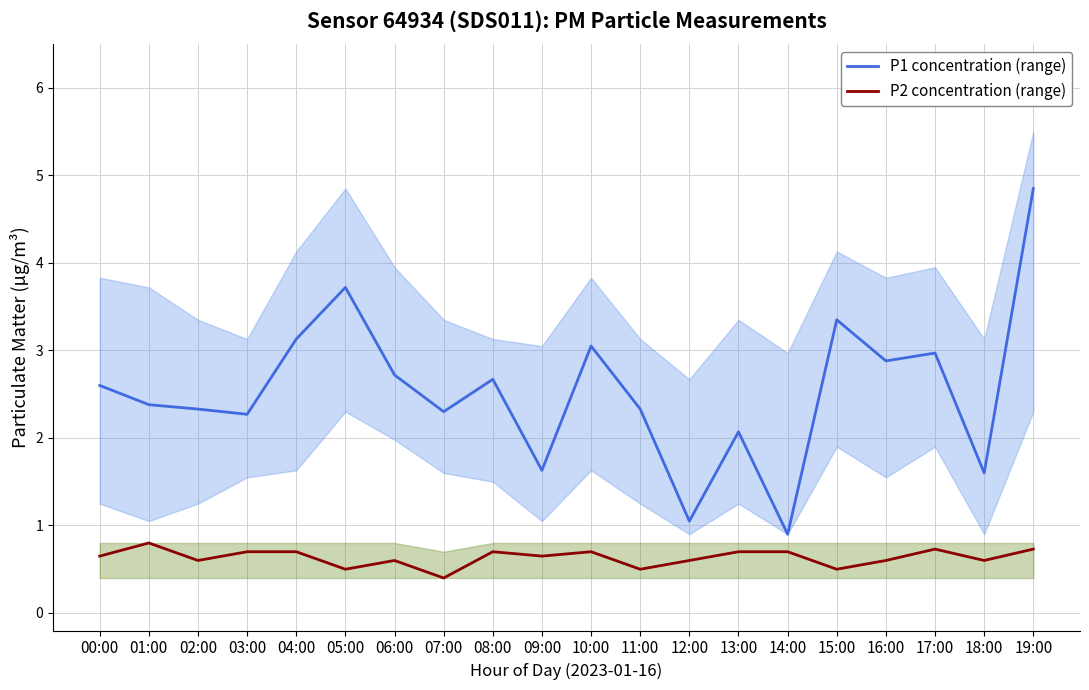

Does the chart display data point markers on the line(s)?

No